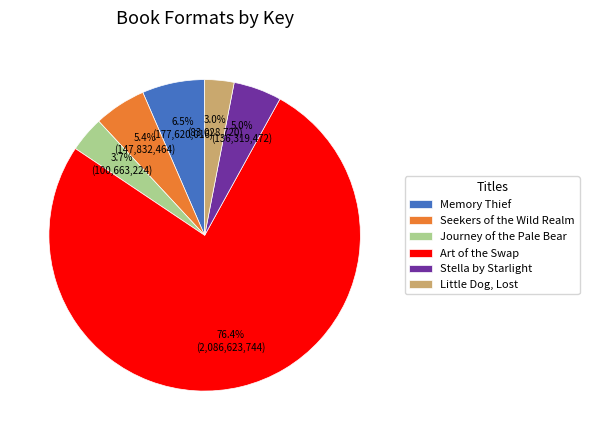

Count the number of slices in the pie.

6